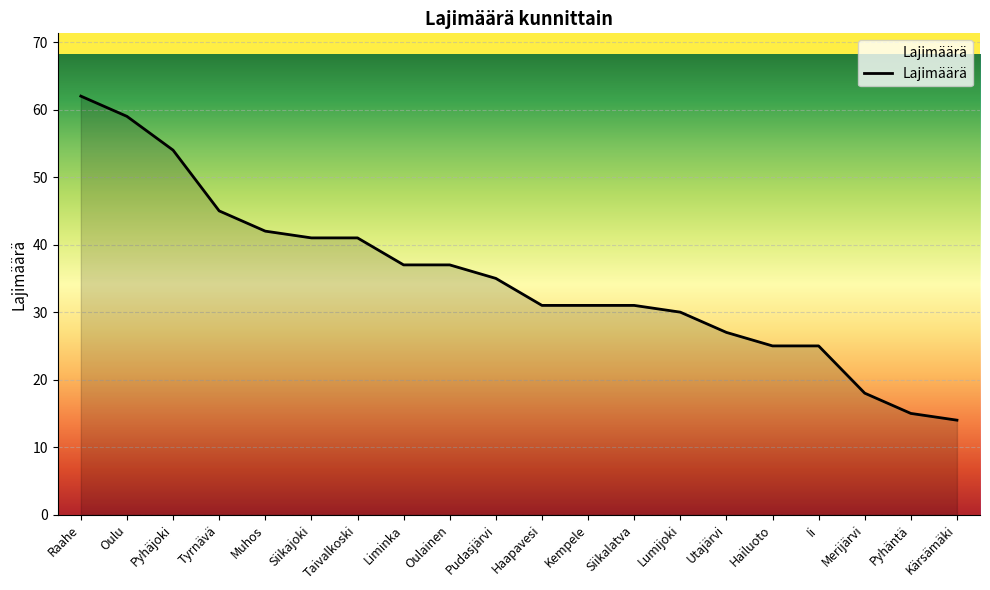

The chart shows a value of 41 at Siikajoki. True or false?

True